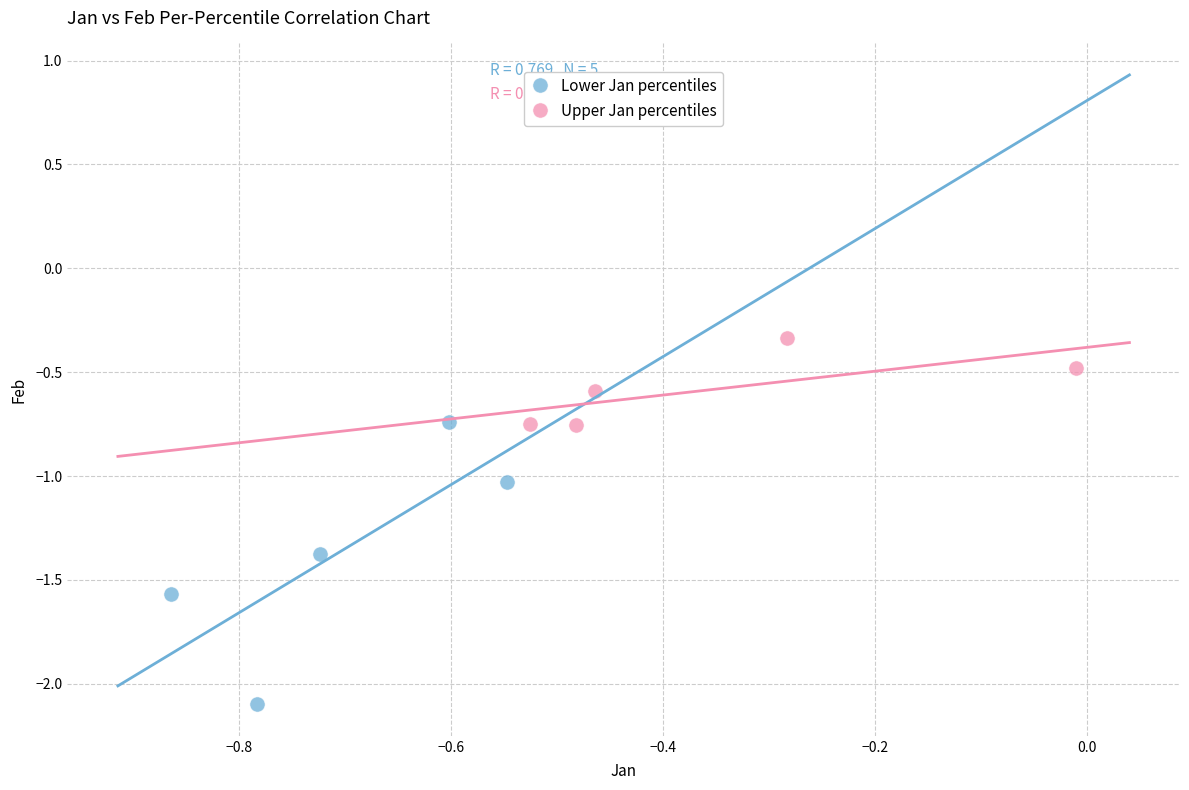

Which series reaches the maximum Y coordinate?

Upper Jan percentiles